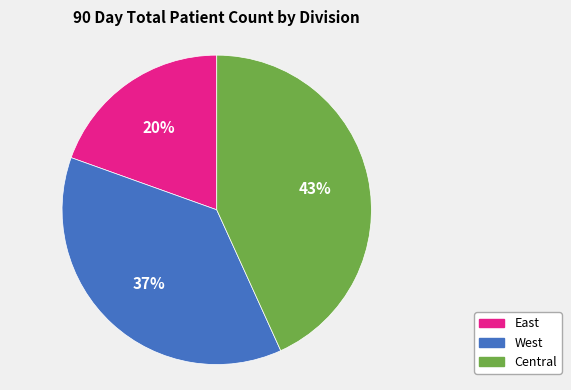

Is there a majority slice in this chart?

No